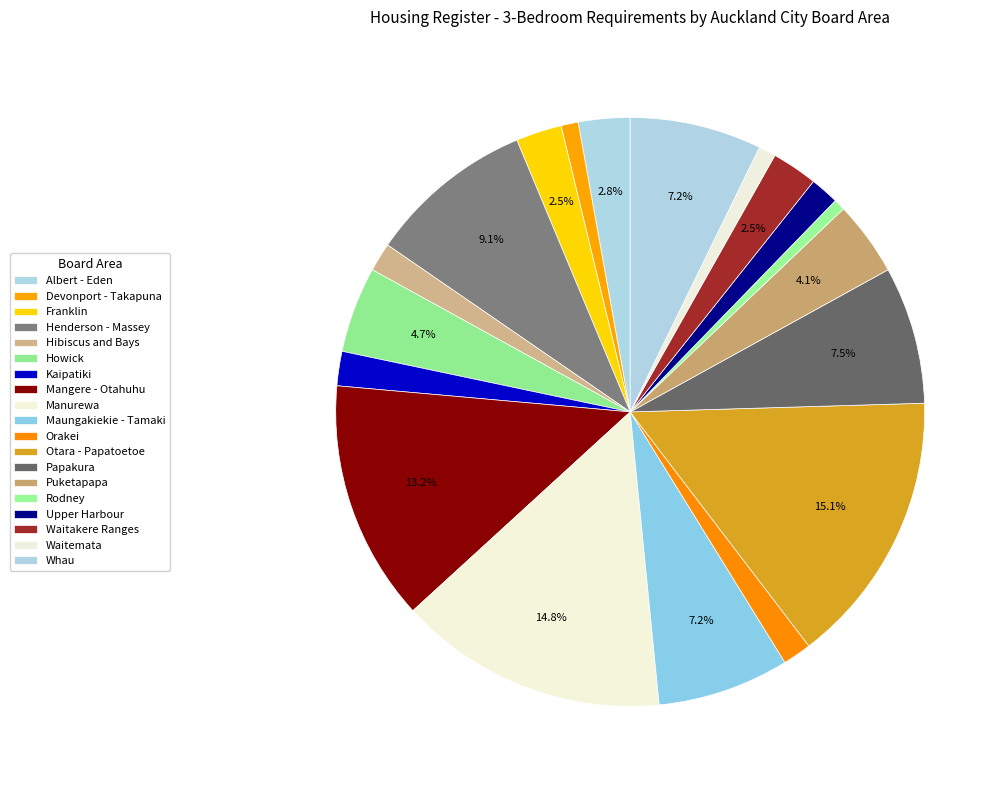

True or false: Devonport - Takapuna accounts for 1% of the total.

True